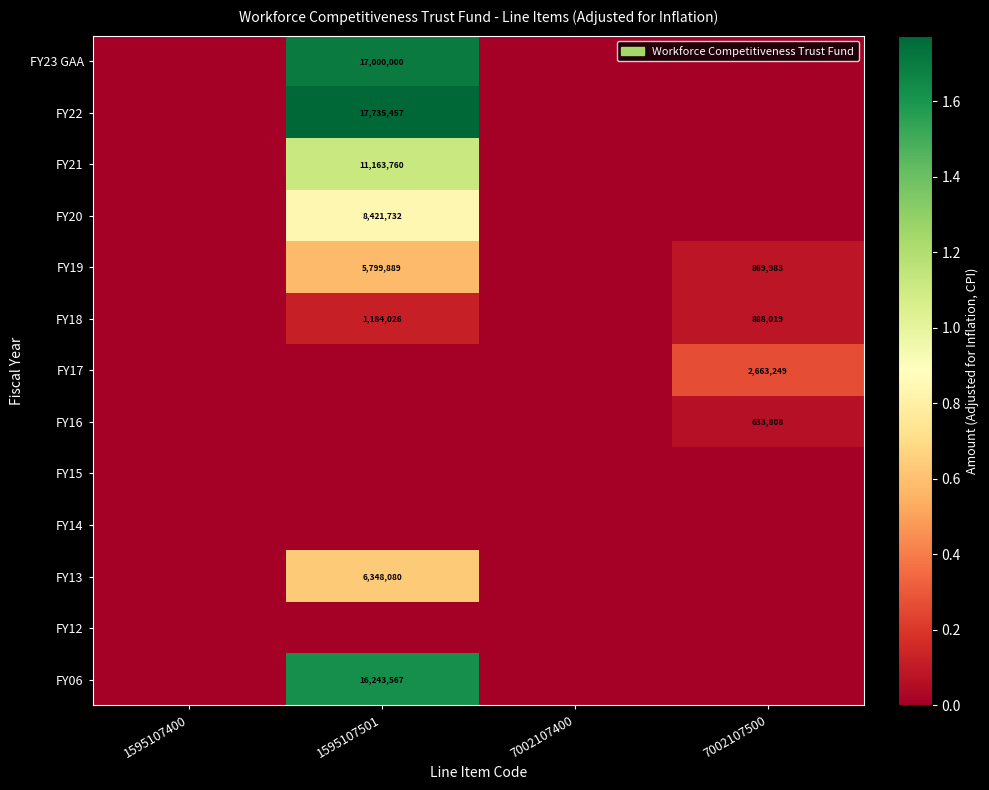

Count the number of data series in this chart.

13